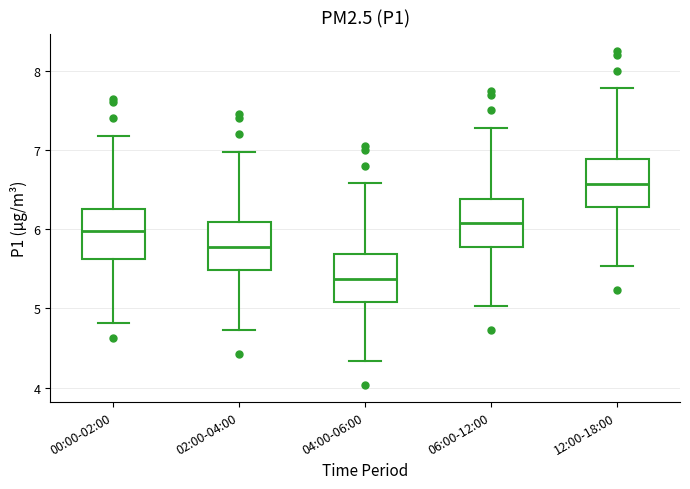

Reading left to right, read every box against the y-axis: the position of its median line, the range the box covers, and the ends of its whiskers. The values are not printed on the chart, so give them approximately, as read against the axis.

00:00-02:00: median 6.0, box 5.6 to 6.3, whiskers 4.8 to 7.2
02:00-04:00: median 5.8, box 5.5 to 6.1, whiskers 4.7 to 7.0
04:00-06:00: median 5.4, box 5.1 to 5.7, whiskers 4.3 to 6.6
06:00-12:00: median 6.1, box 5.8 to 6.4, whiskers 5.0 to 7.3
12:00-18:00: median 6.6, box 6.3 to 6.9, whiskers 5.5 to 7.8